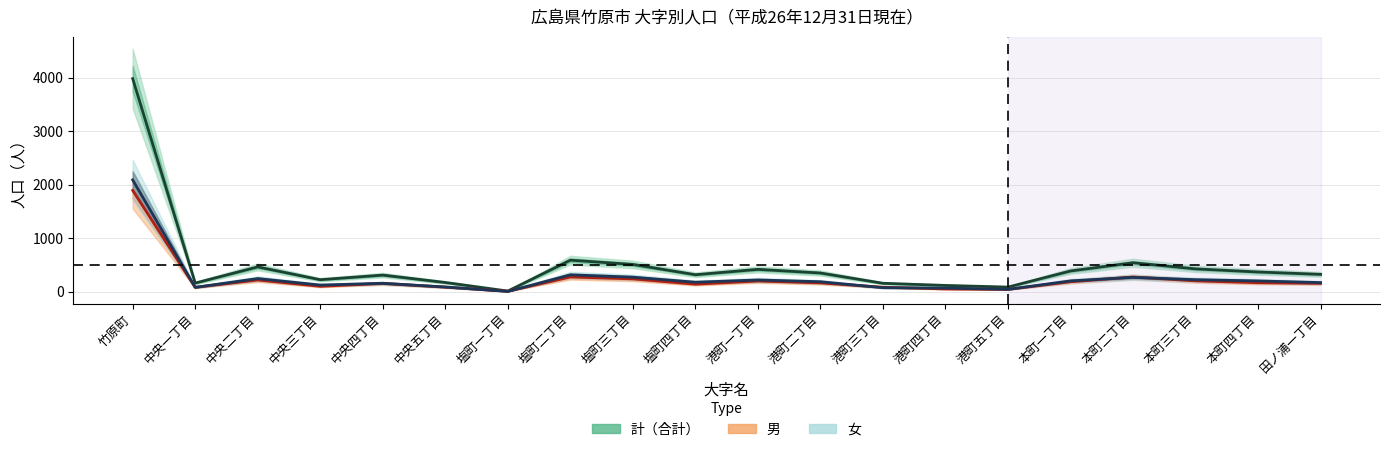

What is the lowest value of the 計 series?

11